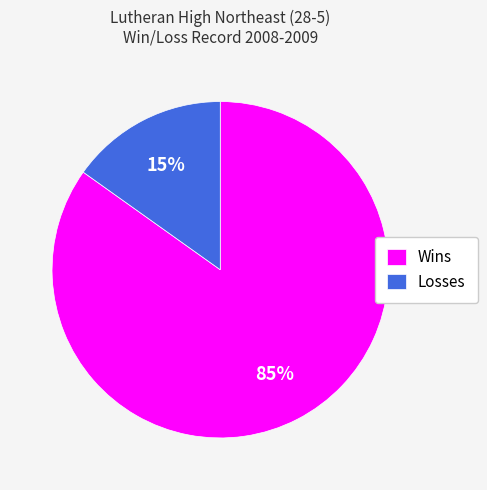

Combined, do Wins and Losses account for over 50%?

Yes